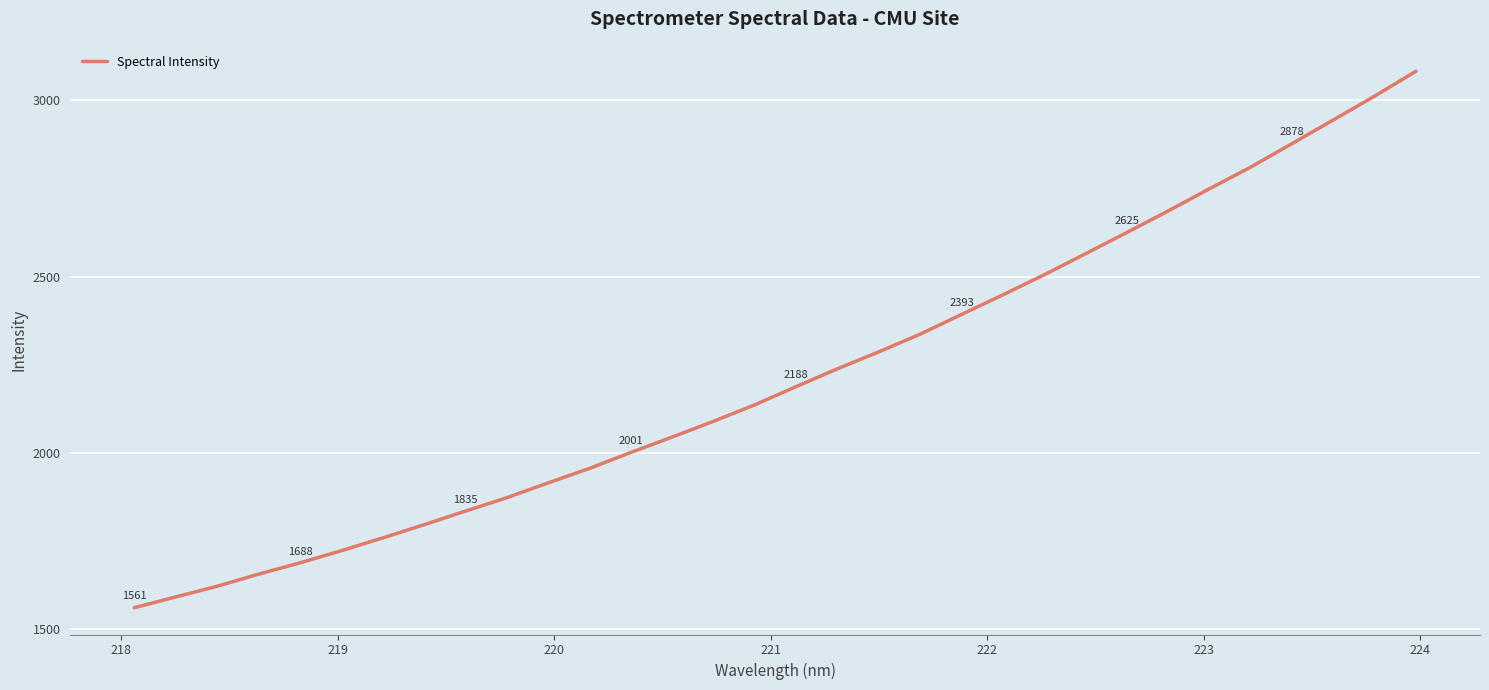

What is the difference between the maximum and minimum values?

1522.1